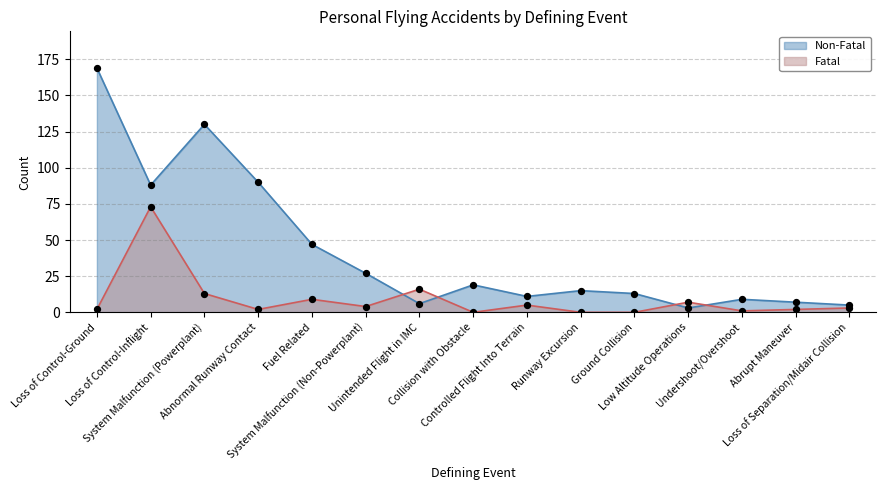

Which series has the largest Y range (max minus min)?

Non-Fatal